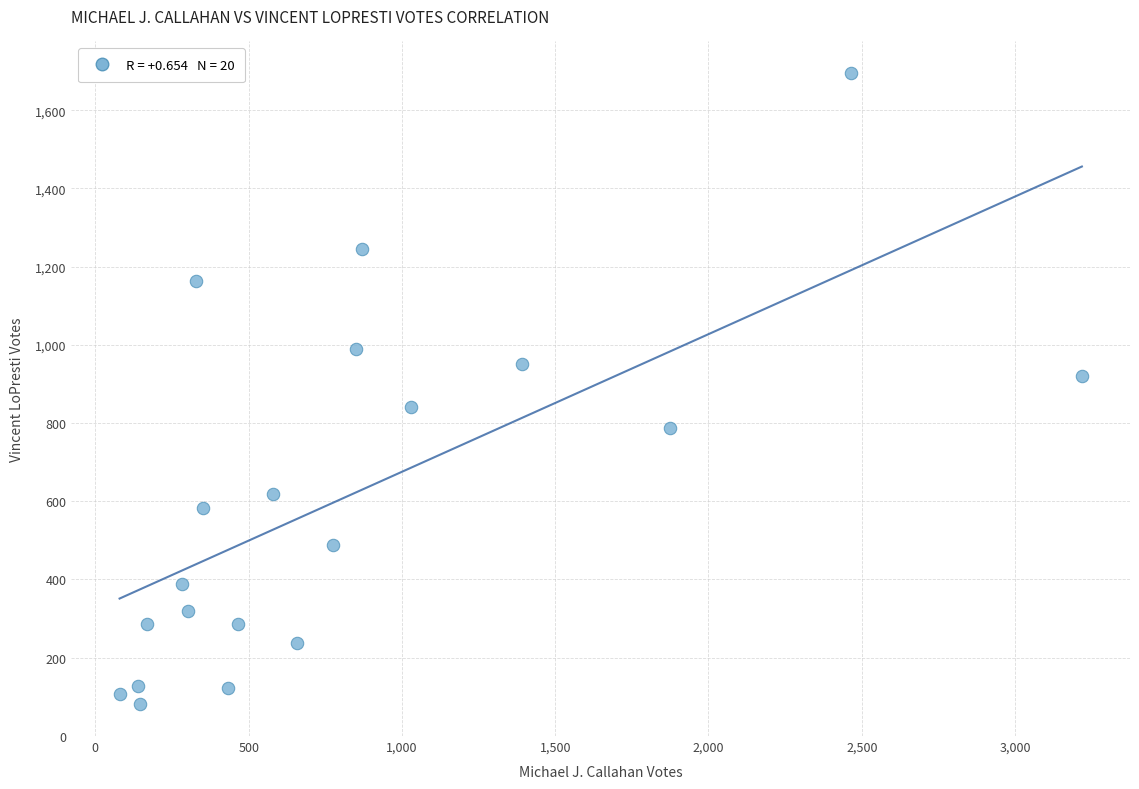

What is the range of Y values (max minus min)?

1615